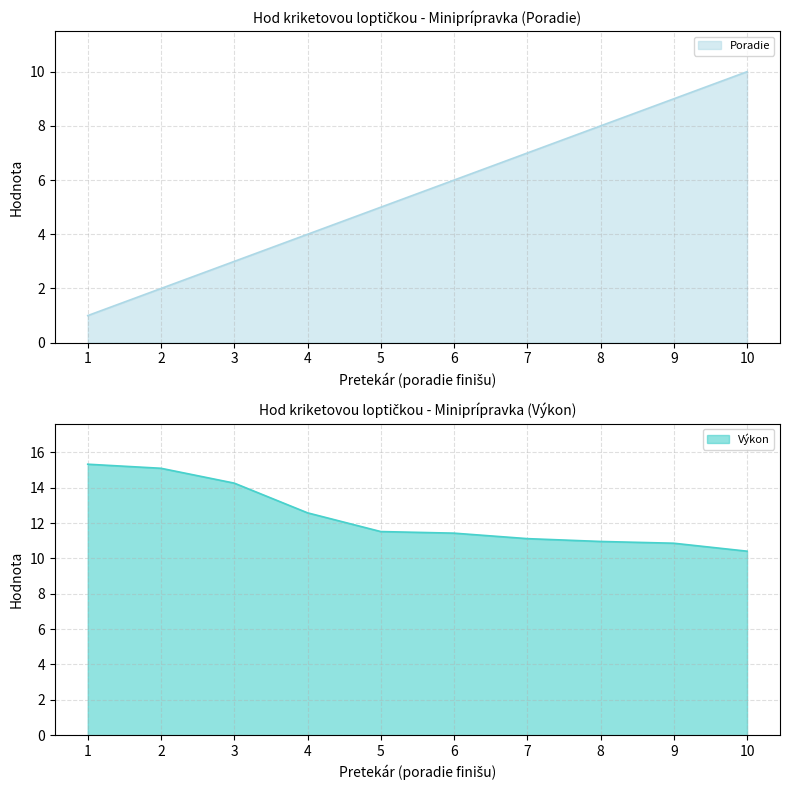

True or false: Poradie has a value of 1.5 at 1.

False